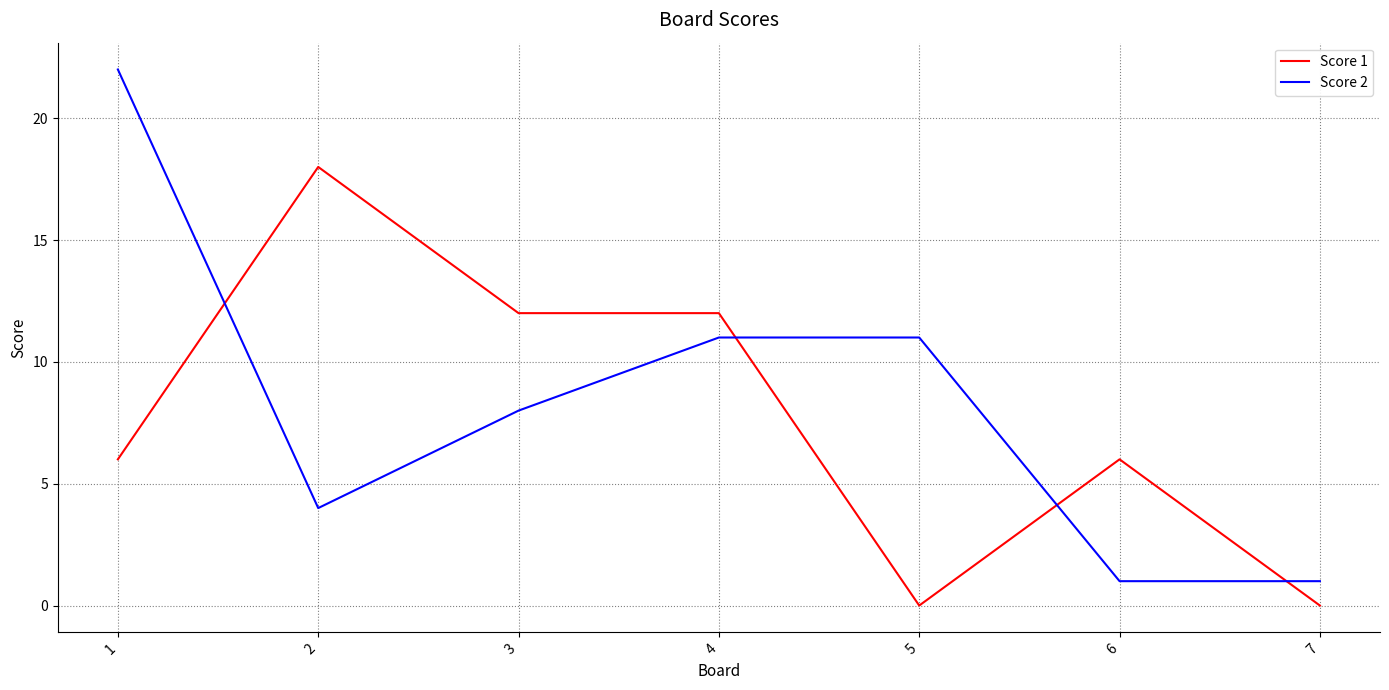

True or false: Score 2 has a value of 15 at 4.

False